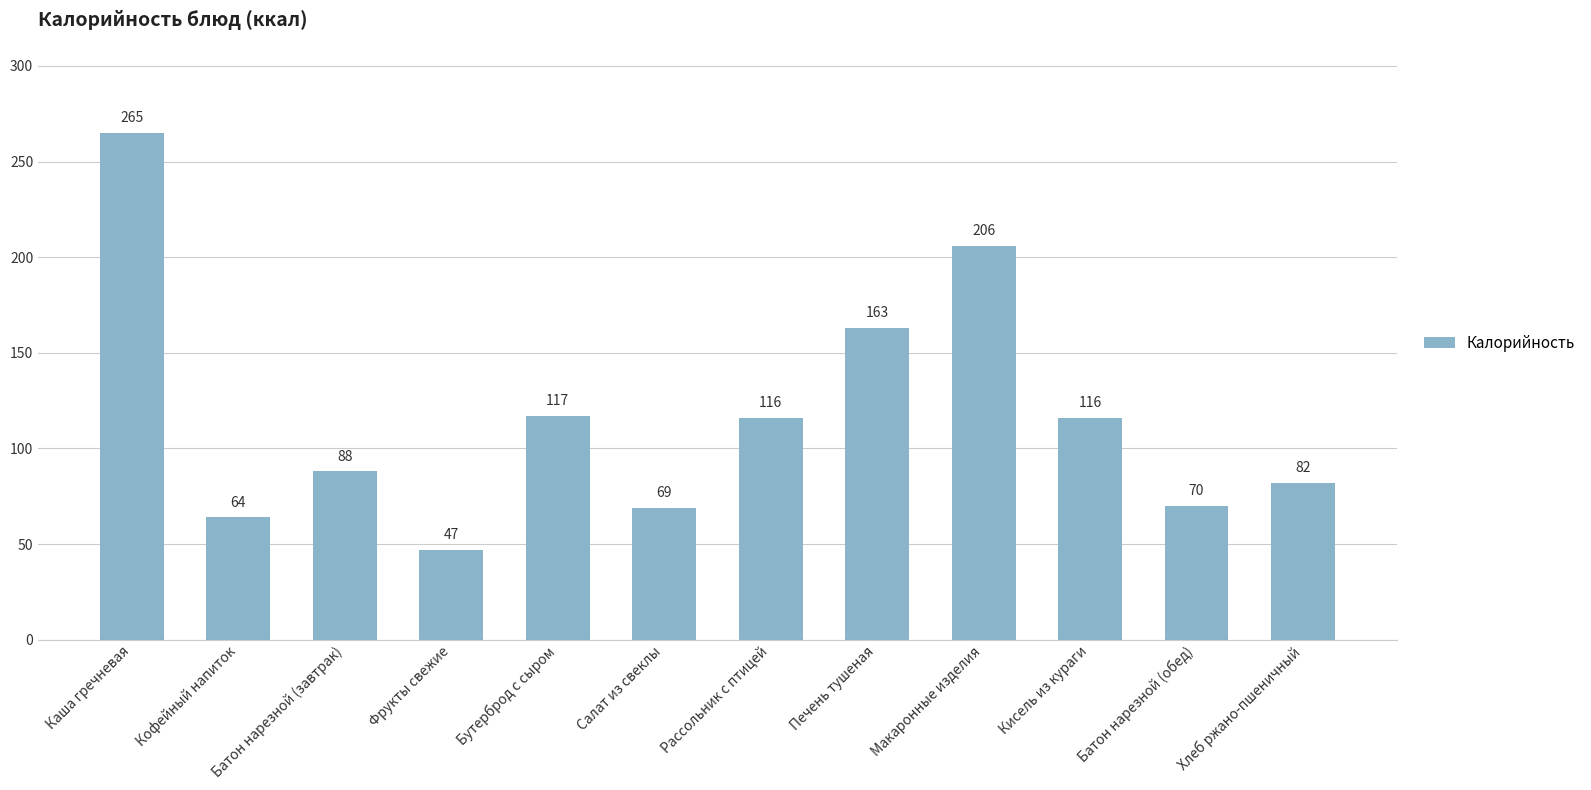

Approximately how many times larger is the value at Каша гречневая compared to Бутерброд с сыром?

2.3